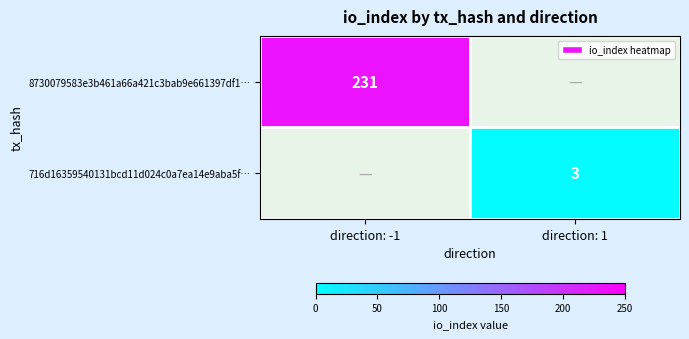

The value of 716d16359540131bcd11d024c0a7ea14e9aba5f… at direction: 1 is 3. True or false?

True